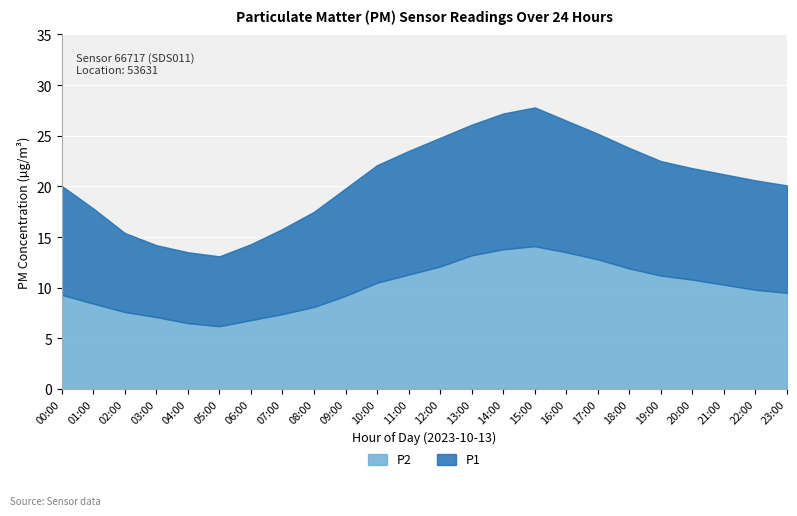

What is the total value across all series at 06:00?

14.3